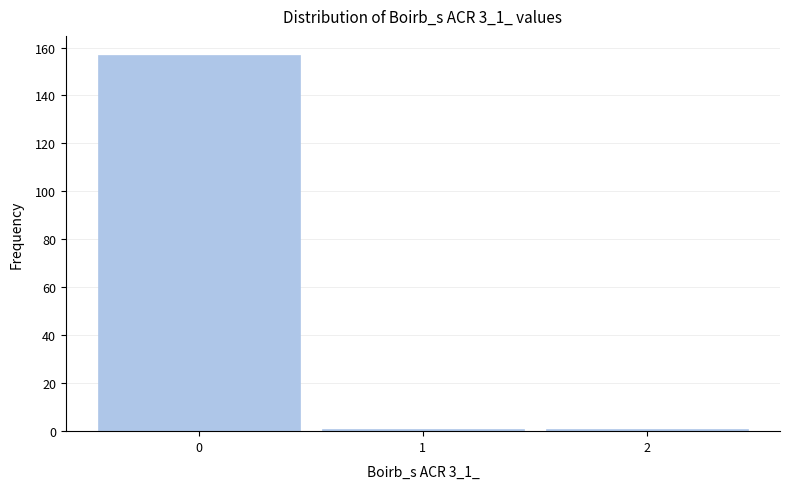

Reading left to right, extract all data points from this chart.

0=157	1=1	2=1